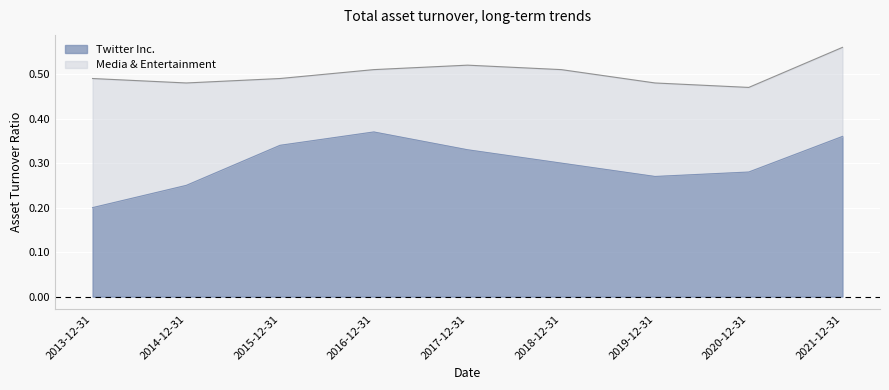

What is the approximate value of Twitter Inc. at 2020-12-31?

0.3